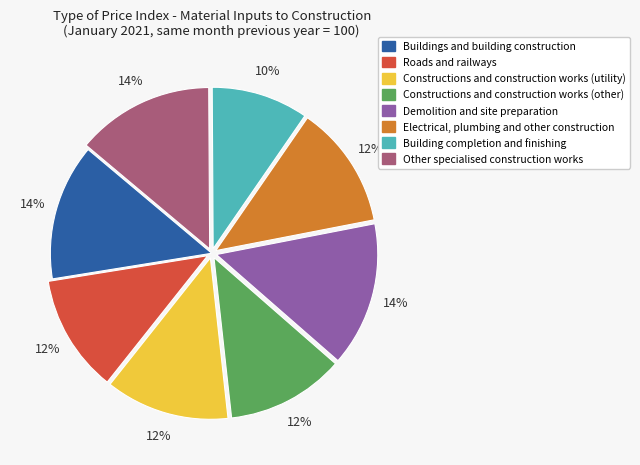

Is the sum of Electrical, plumbing and other construction and Buildings and building construction greater than half?

No